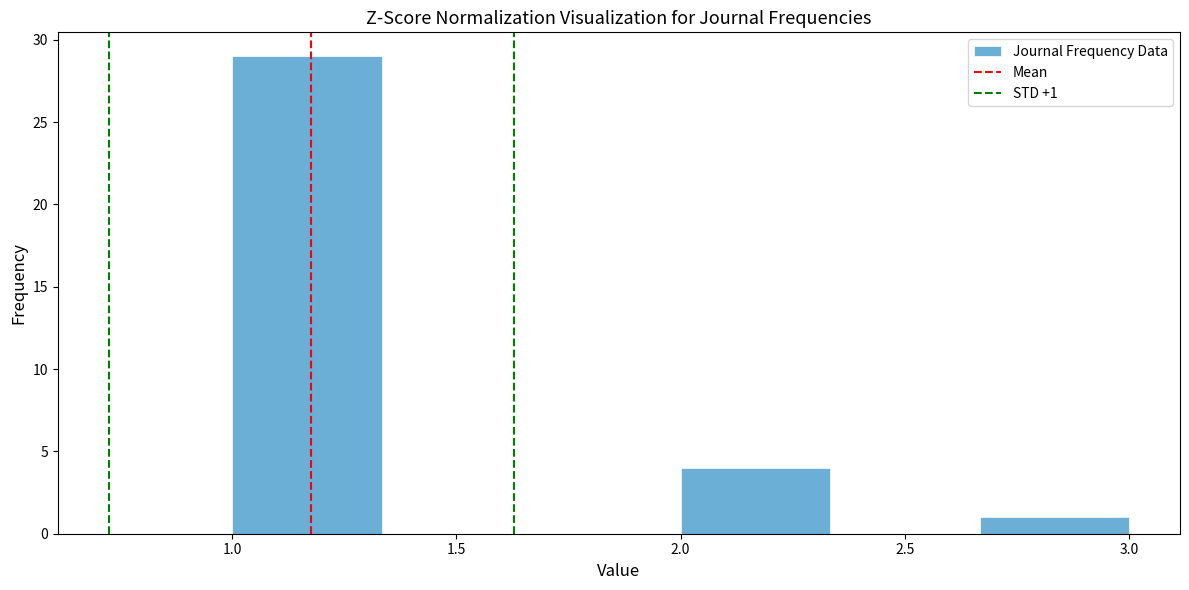

Over which range of the x-axis is the bar tallest?

1.00 to 1.35